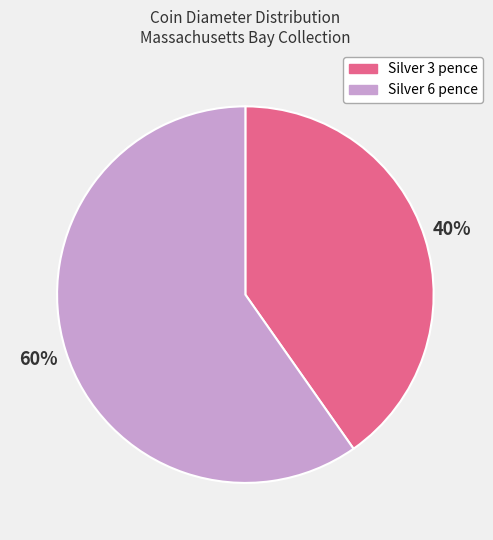

Does any single category account for the majority?

Yes